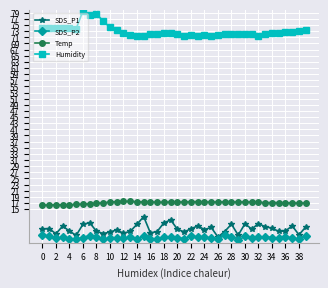

Does the chart have visible grid lines?

Yes